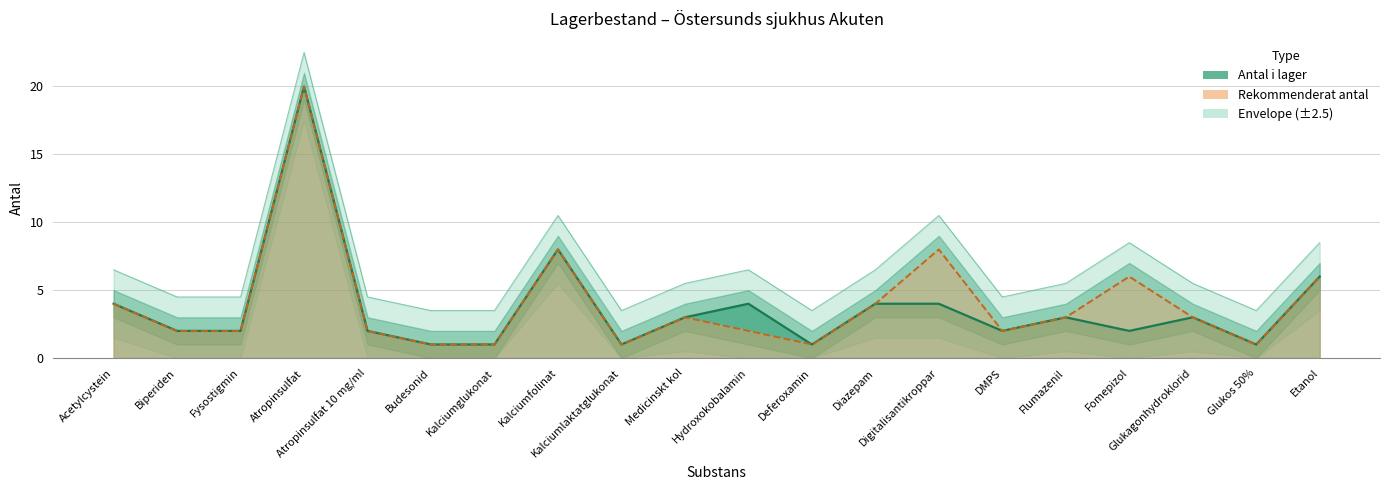

List the series in order of their peak value, lowest first.

Antal i lager, Rekommenderat antal